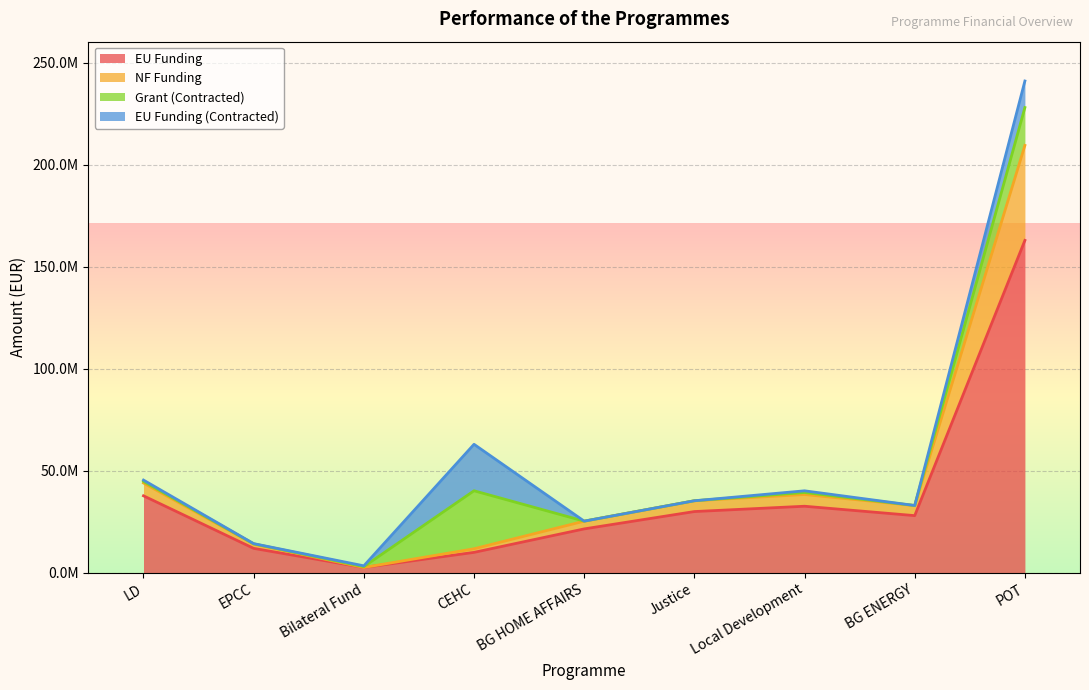

In NF Funding, how many points are lower than both neighbors (excluding endpoints)?

2